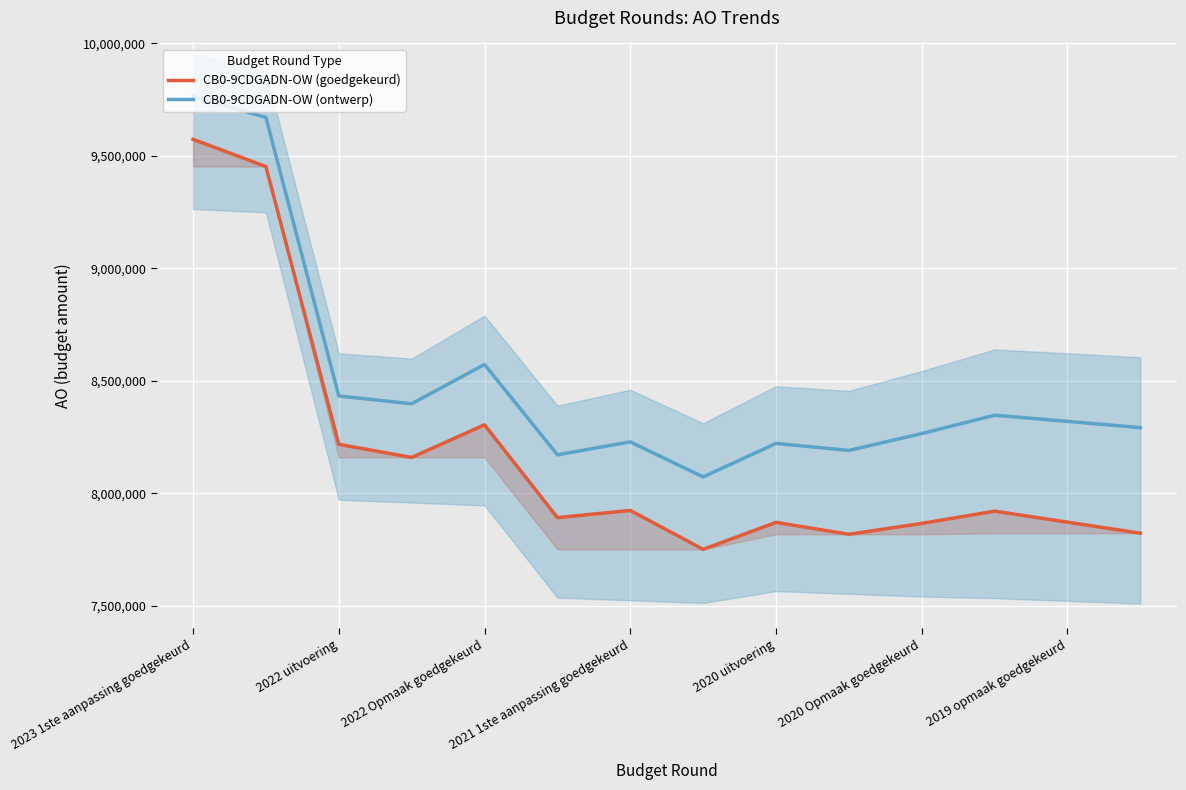

The value of CB0-9CDGADN-OW (ontwerp) at 2020 Opmaak goedgekeurd is 12230010.2. True or false?

False